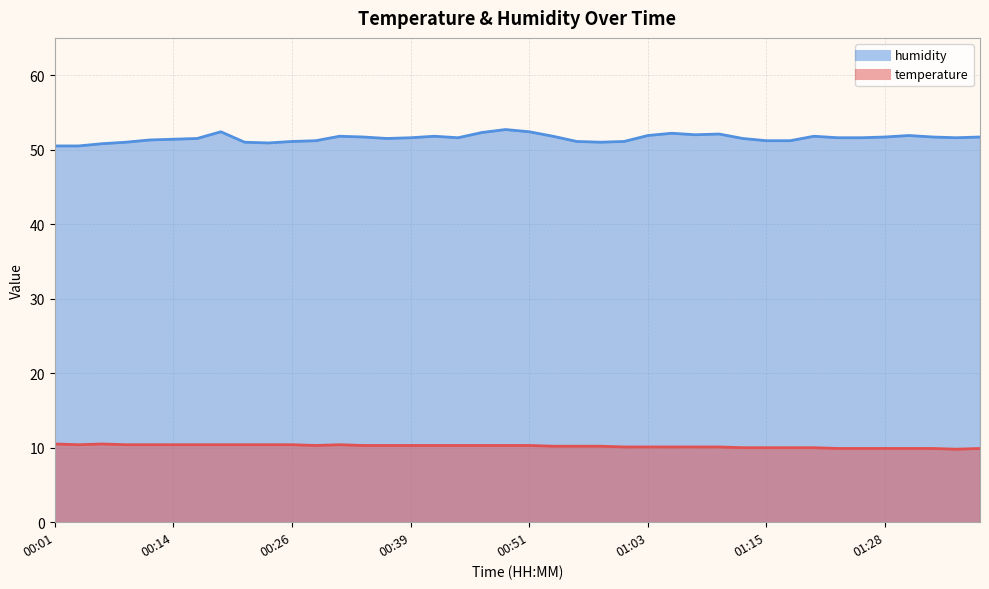

What is the label of the 16th point from the left?

00:39